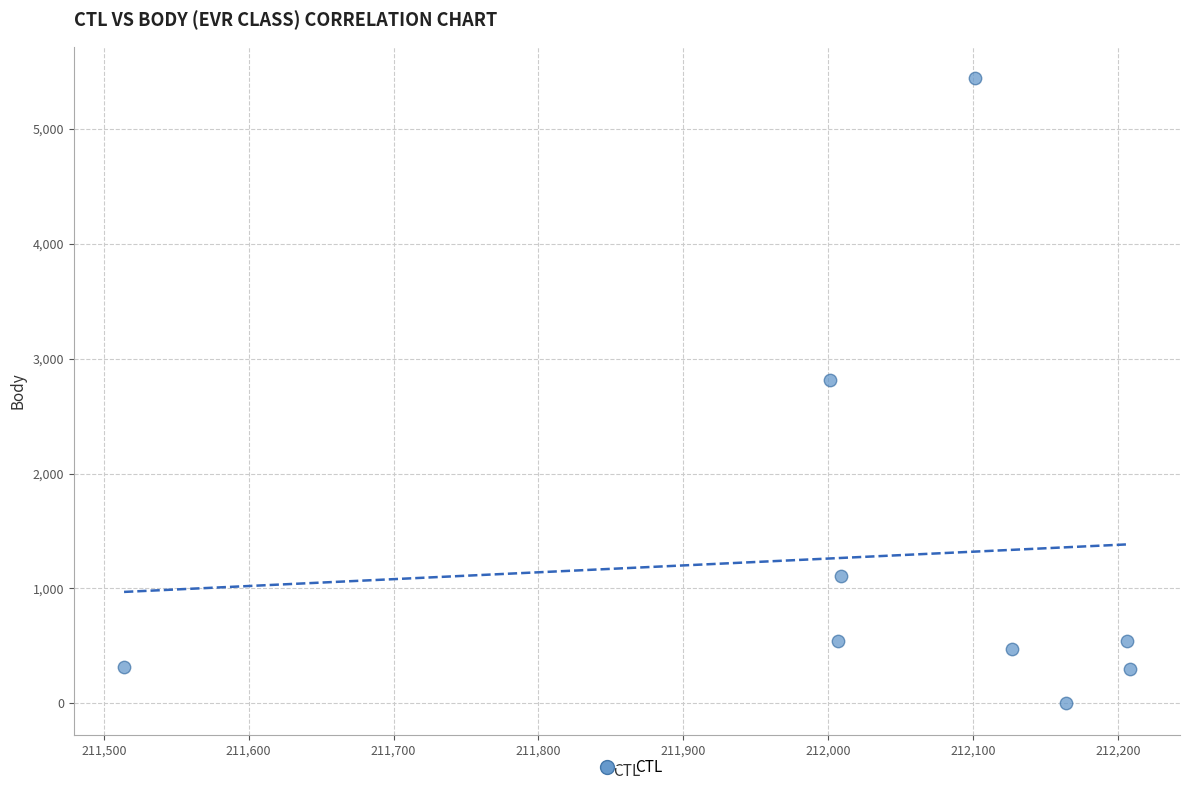

What Y value in the scatter plot is closest to 2722?

2814